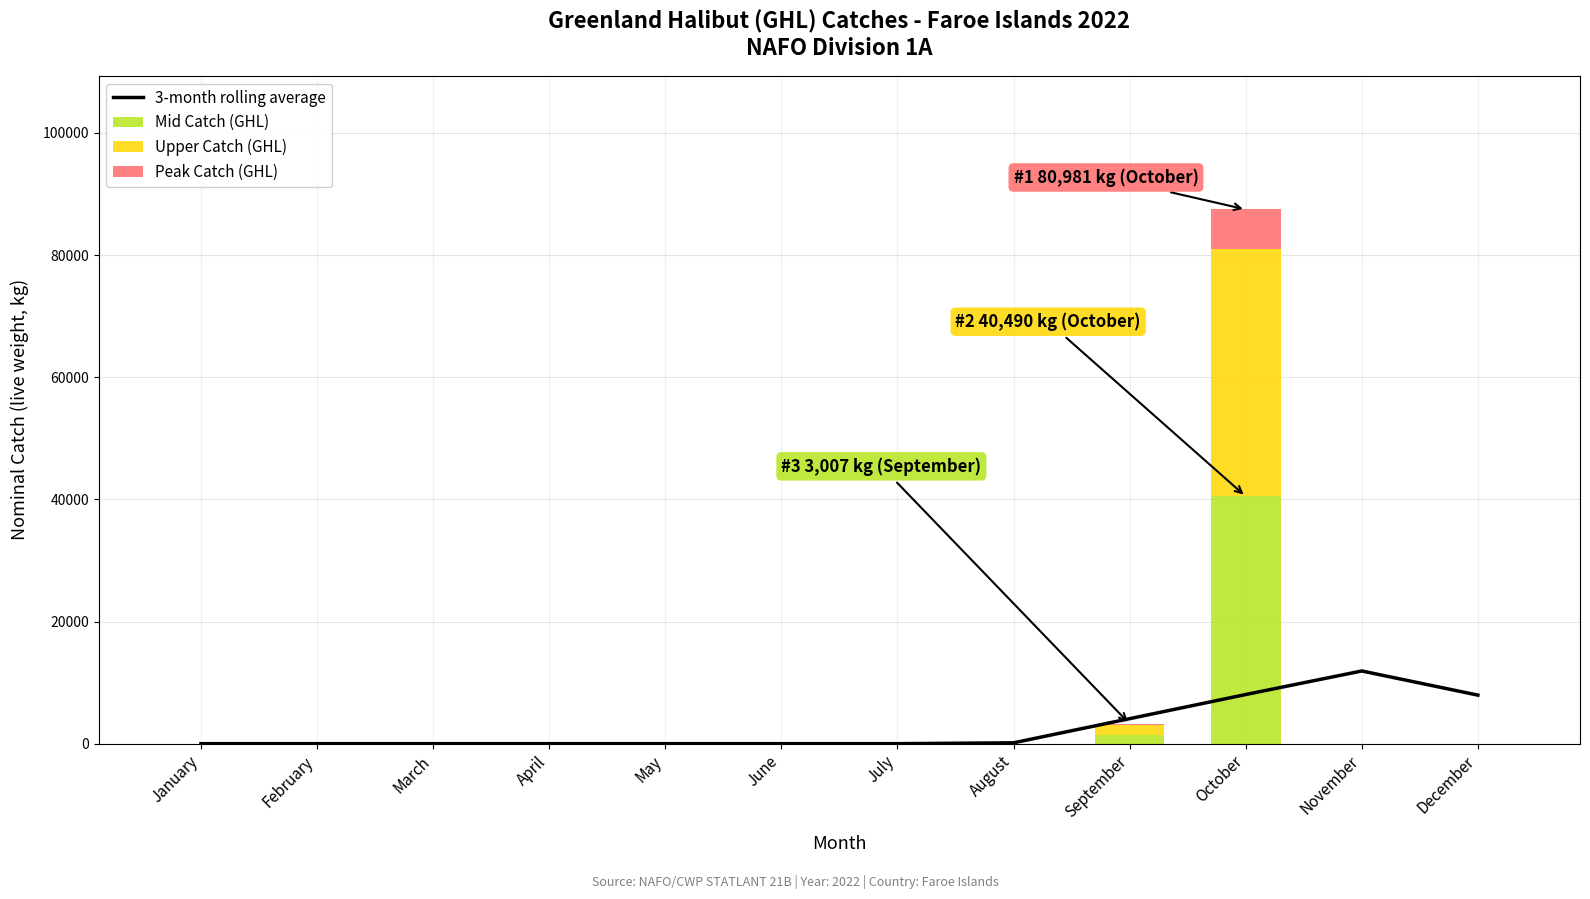

Reading left to right, list all the values displayed in this chart.

3-month rolling average: 0.0	0.0	0.0	0.0	0.0	0.0	0.0	143.3	4095.0	8046.7	11902.7	7951.0
Mid Catch (GHL): 0.0	0.0	0.0	0.0	0.0	0.0	0.0	0.0	1503.0	40490.0	0.0	0.0
Upper Catch (GHL): 0.0	0.0	0.0	0.0	0.0	0.0	0.0	0.0	1504.0	40491.0	0.0	0.0
Peak Catch (GHL): 0.0	0.0	0.0	0.0	0.0	0.0	0.0	0.0	240.6	6478.5	0.0	0.0